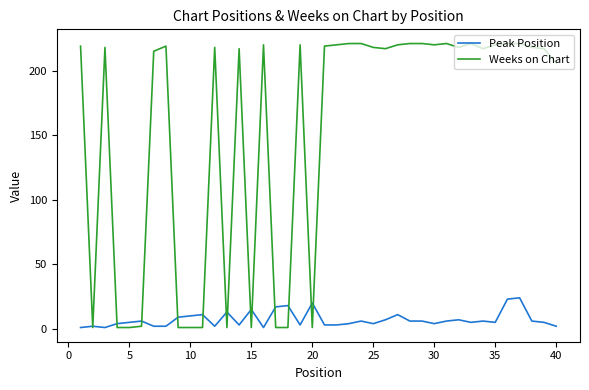

What is the smallest value displayed?

1